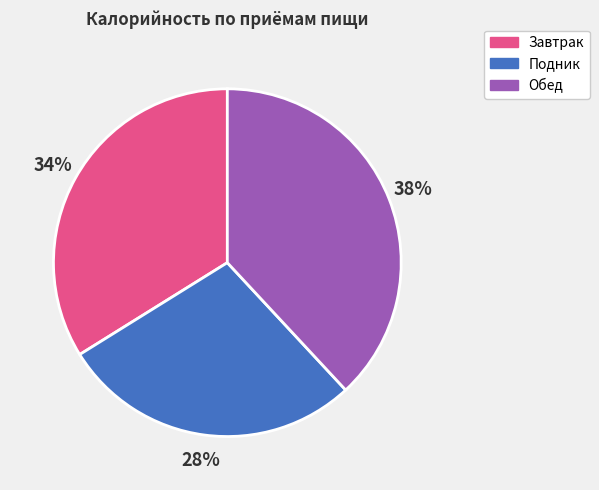

Is there a majority slice in this chart?

No